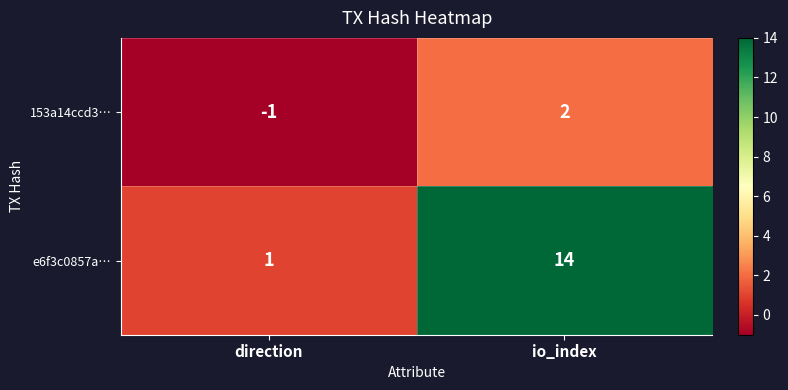

What is the total value across all series at io_index?

16